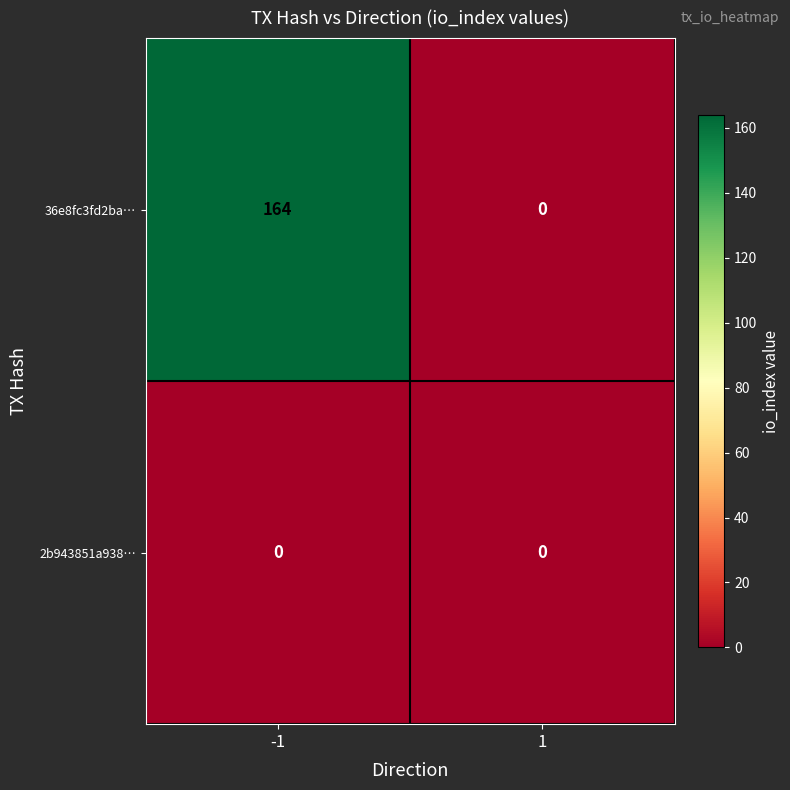

Which series has the widest spread of values?

36e8fc3fd2ba…